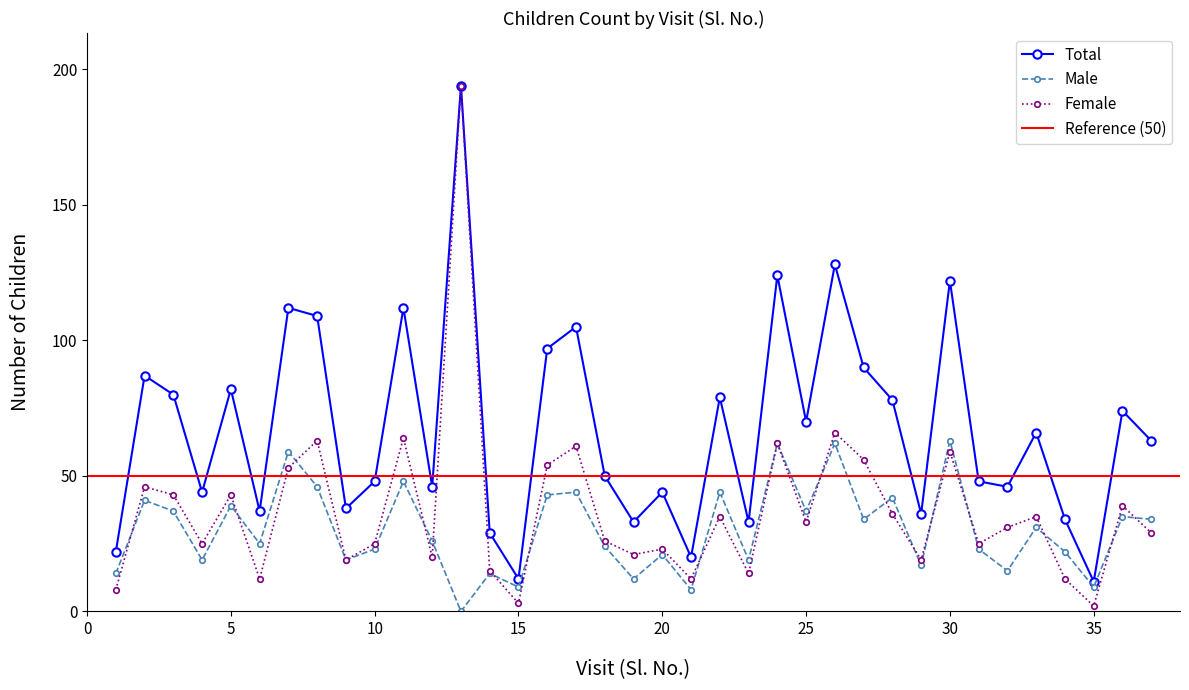

Does the chart display data point markers on the line(s)?

Yes